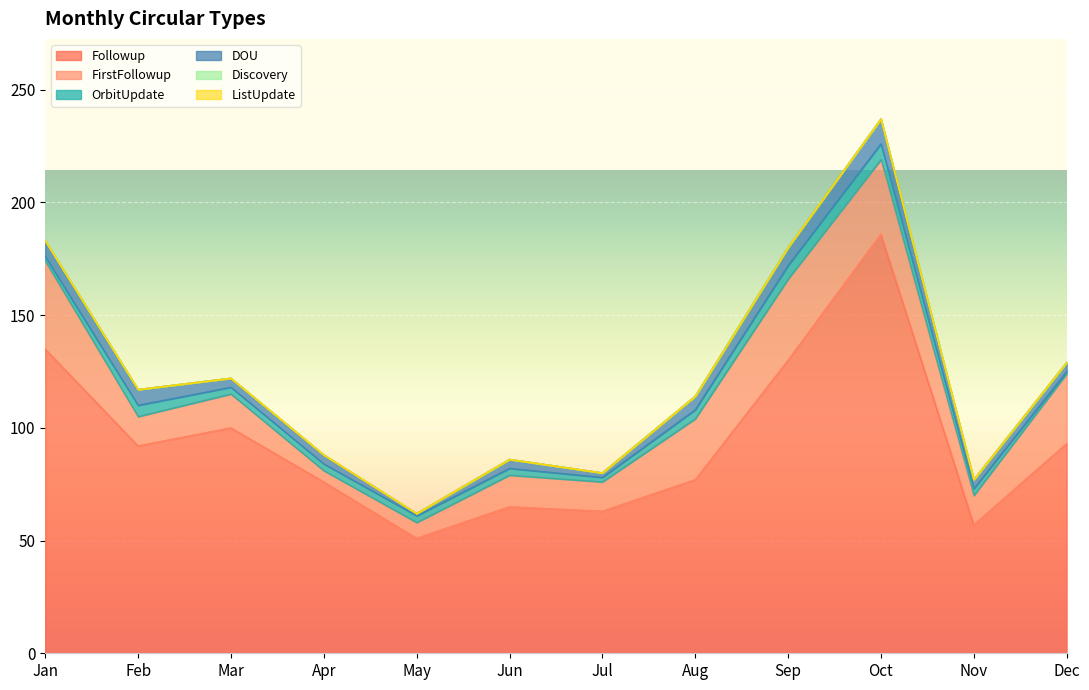

The DOU series shows 2 at Oct. True or false?

False